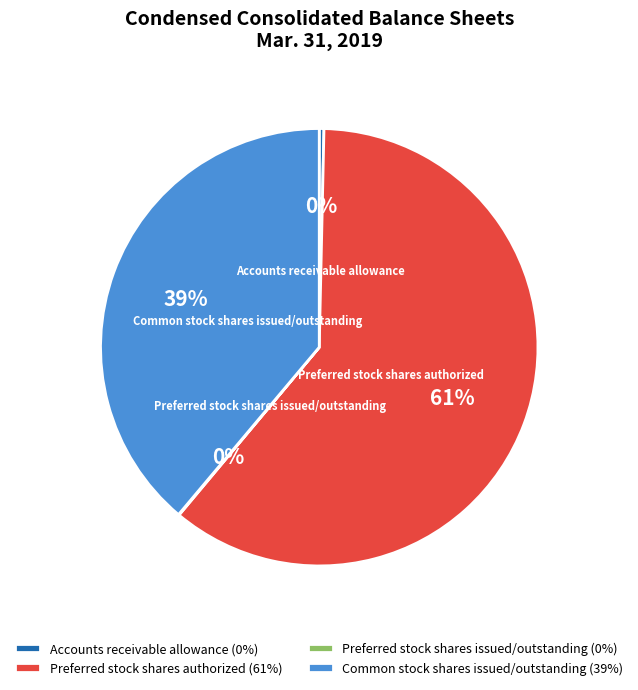

Approximately how many times larger is the value at Preferred stock shares authorized compared to Accounts receivable allowance?

175.8